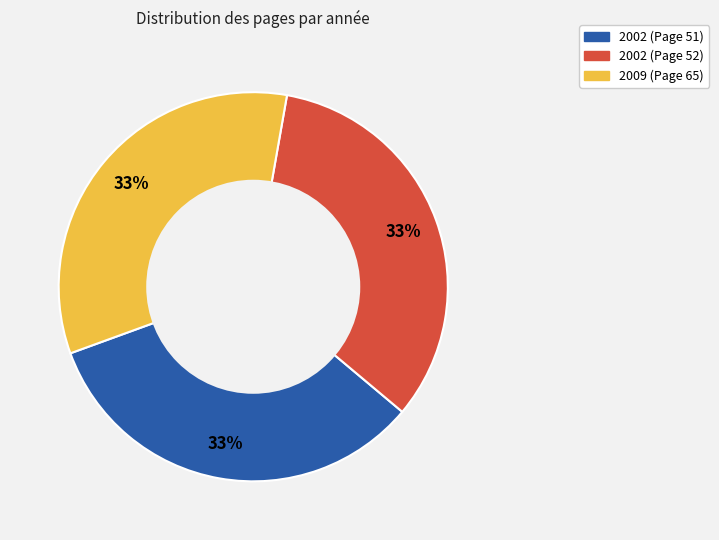

To the nearest percent, what portion does 2002 (Page 52) represent?

33%